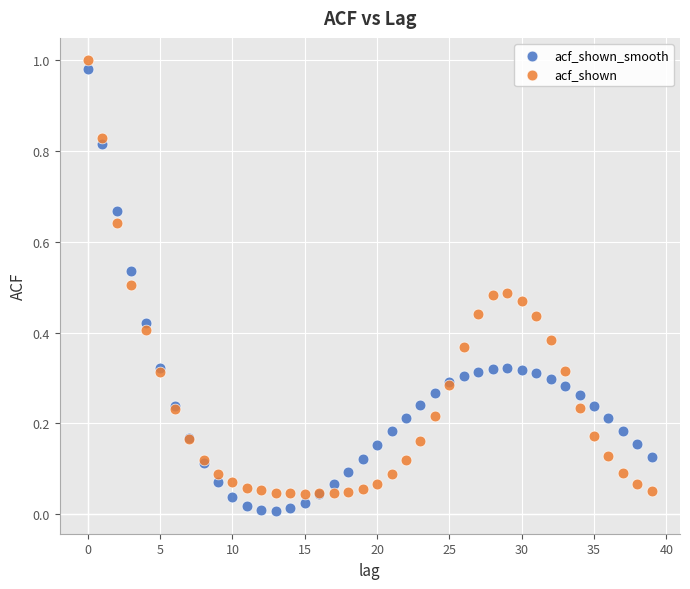

What are all the series names shown in the legend?

acf_shown_smooth, acf_shown